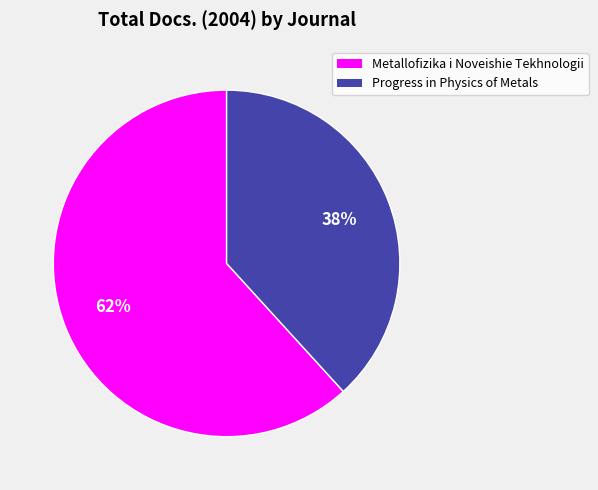

What percentage is the Progress in Physics of Metals slice, to the nearest percent?

38%